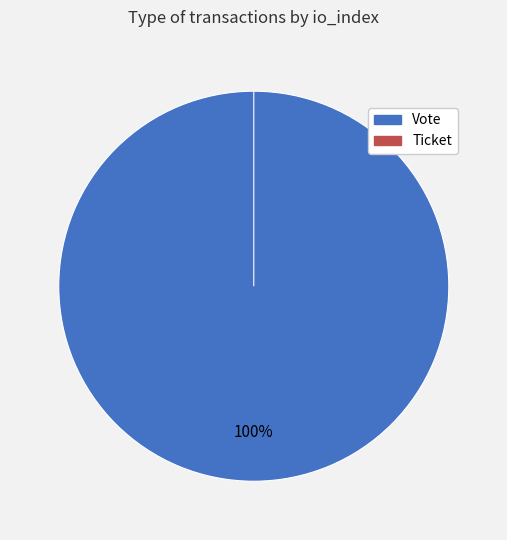

To the nearest percent, what is the difference between the Vote and Ticket slice percentages?

100%